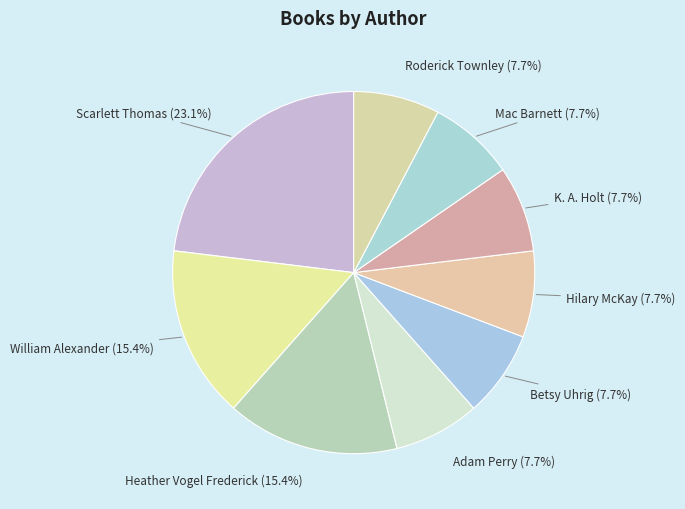

Which slice is the largest?

Scarlett Thomas